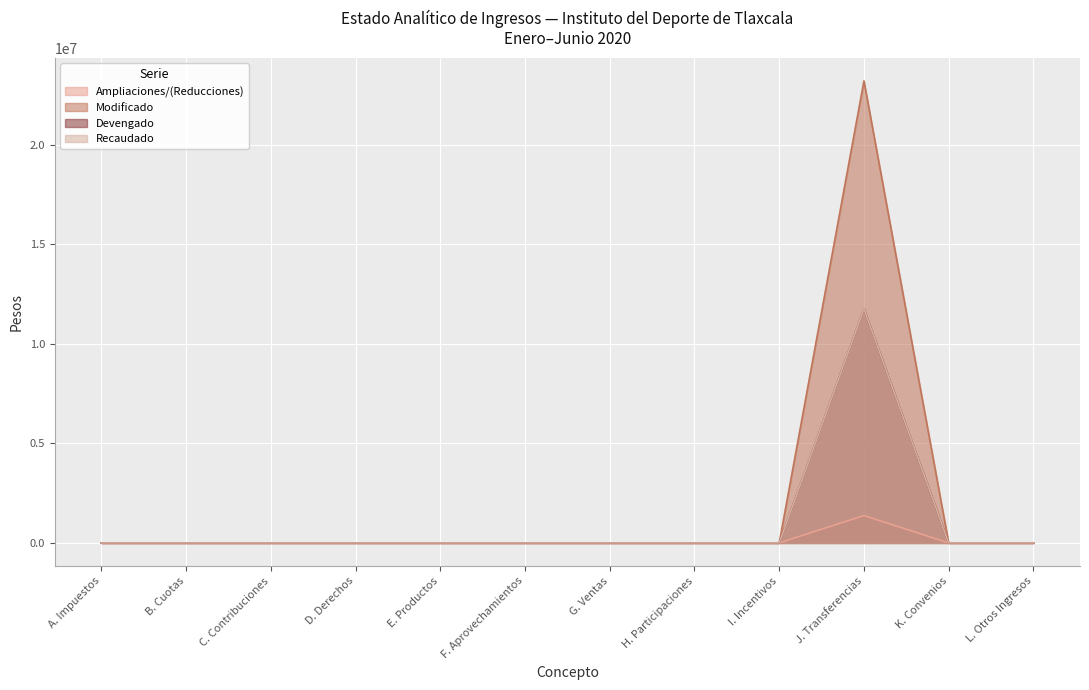

The value of Devengado at C. Contribuciones is 0. True or false?

True